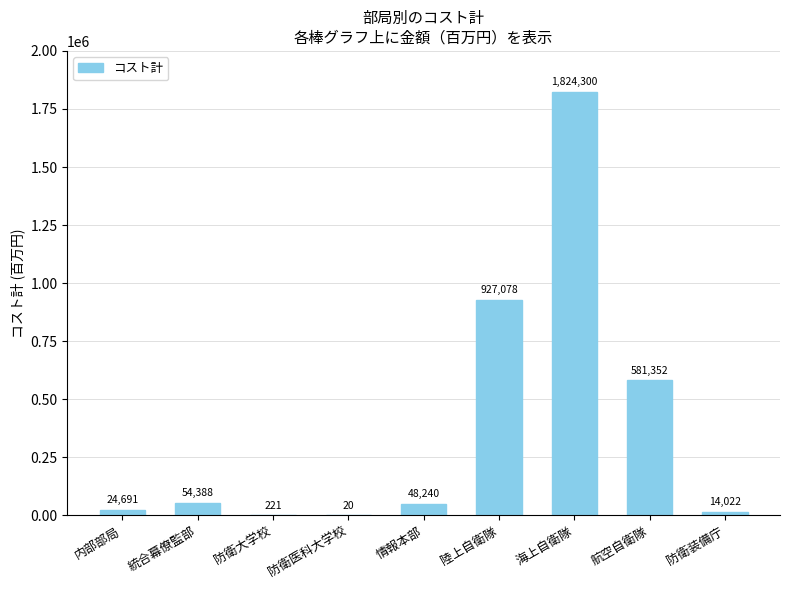

What is the approximate value at 内部部局?

24691